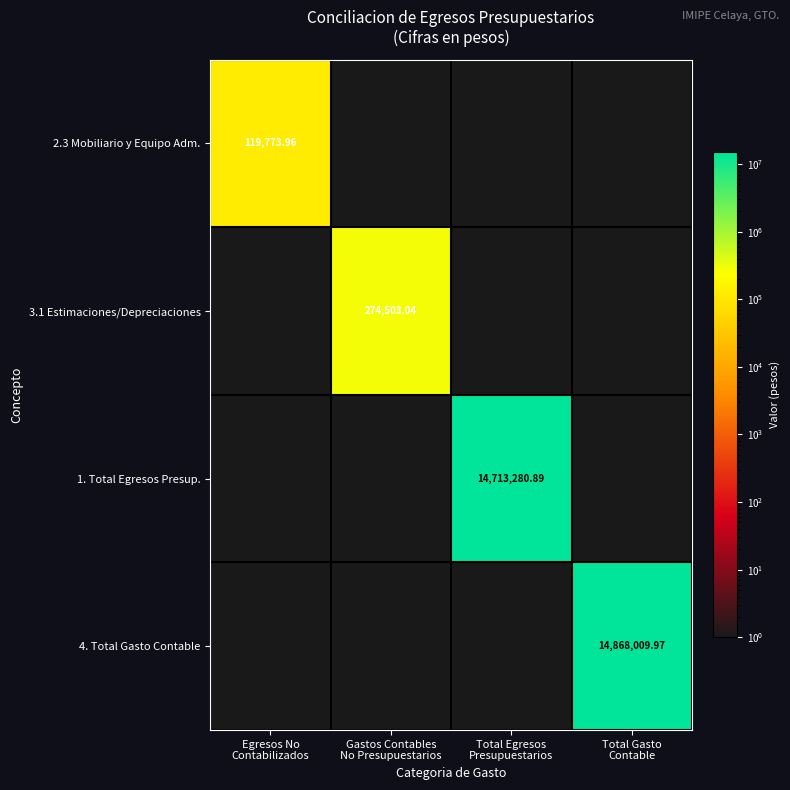

What is the sum of the 1. Total Egresos Presup. values at Gastos Contables No Presupuestarios and Total Egresos Presupuestarios?

14713281.9